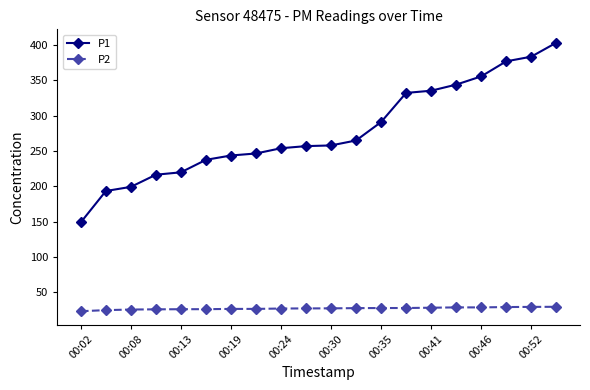

What is the difference between the second highest and second lowest values in the P1 series?

190.0